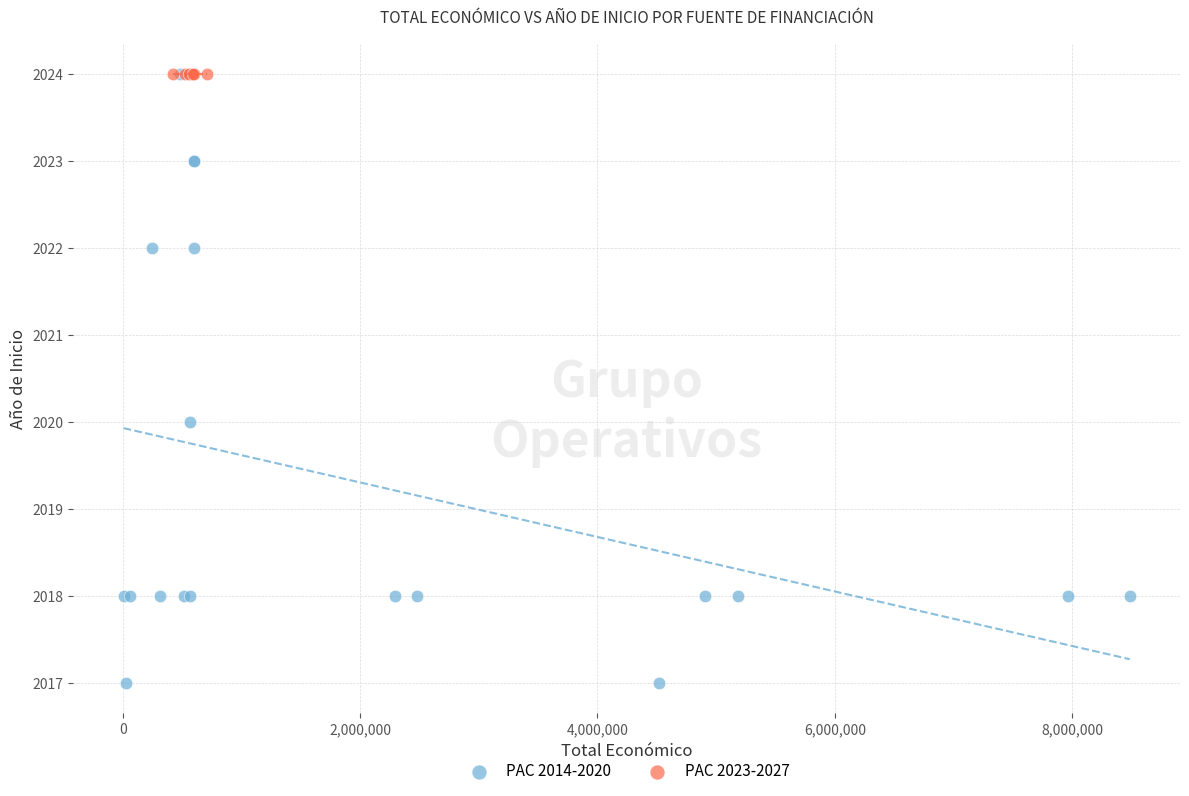

Which series contains the lowest Y value?

PAC 2014-2020